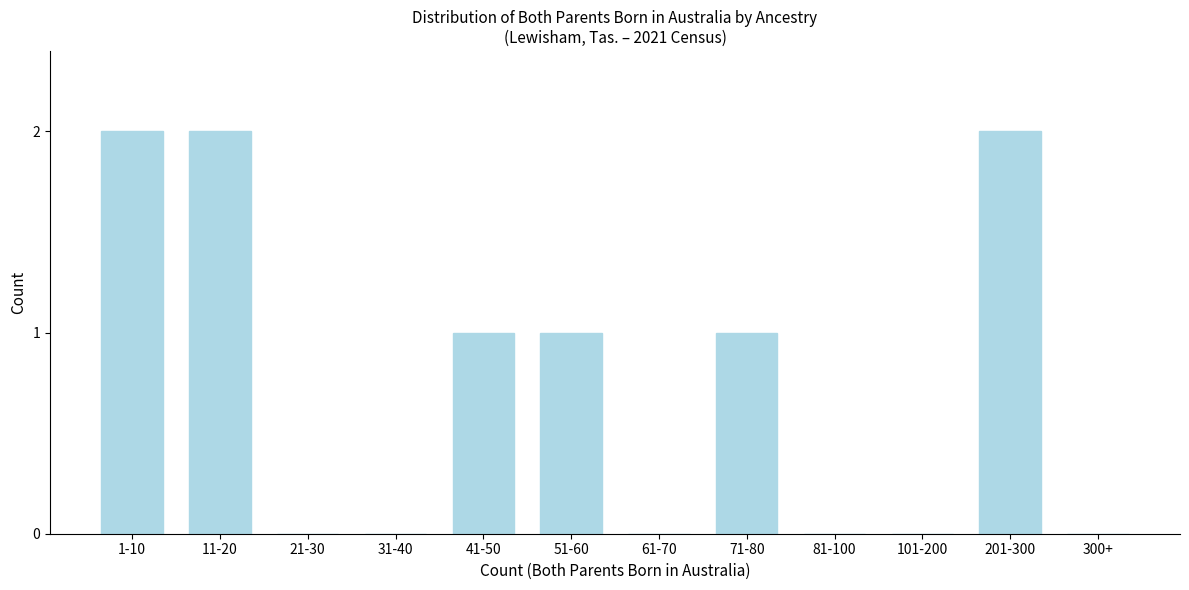

Reading left to right, transcribe all the data shown in this chart.

1-10=2	11-20=2	21-30=0	31-40=0	41-50=1	51-60=1	61-70=0	71-80=1	81-100=0	101-200=0	201-300=2	300+=0